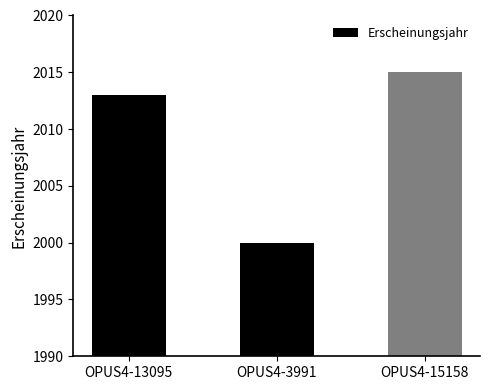

Where is the data nearest to the value 2007?

OPUS4-13095